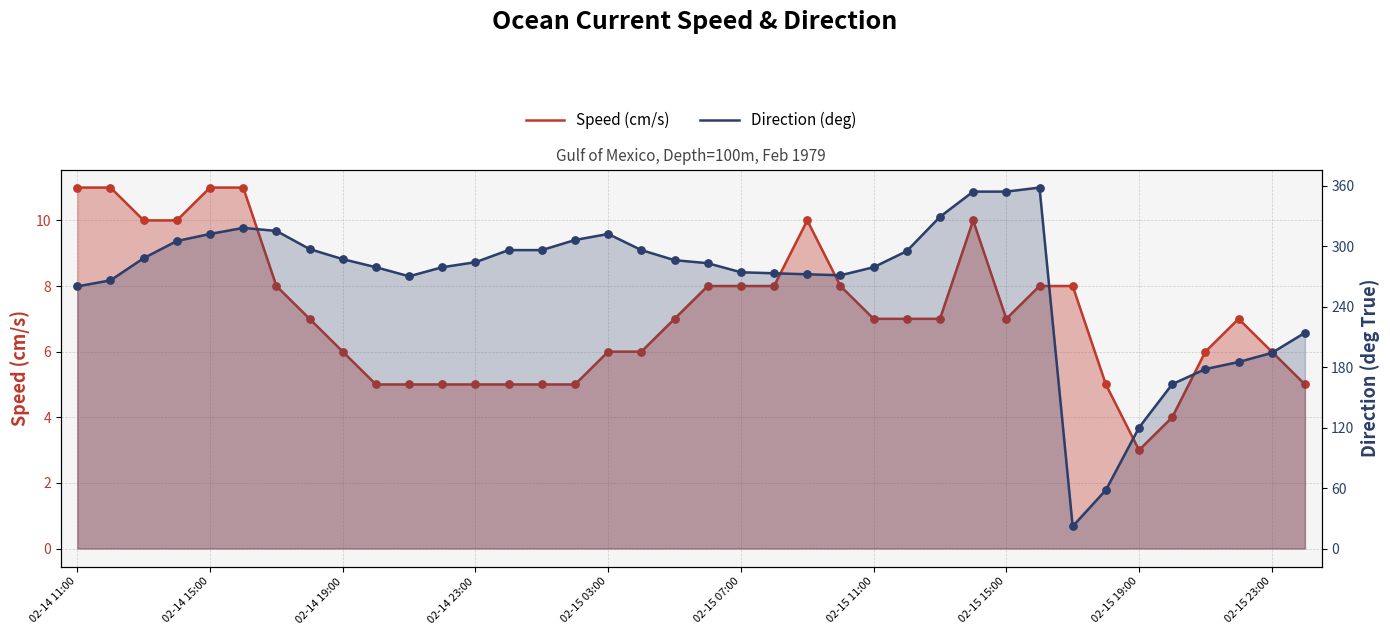

What is the total value across all series at 02-15 11:00?

286